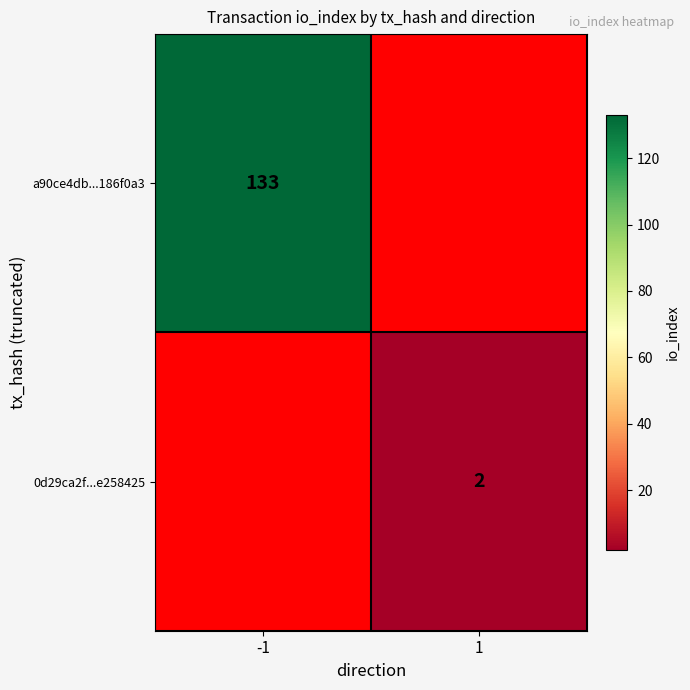

The value of a90ce4db...186f0a3 at -1 is 74. True or false?

False